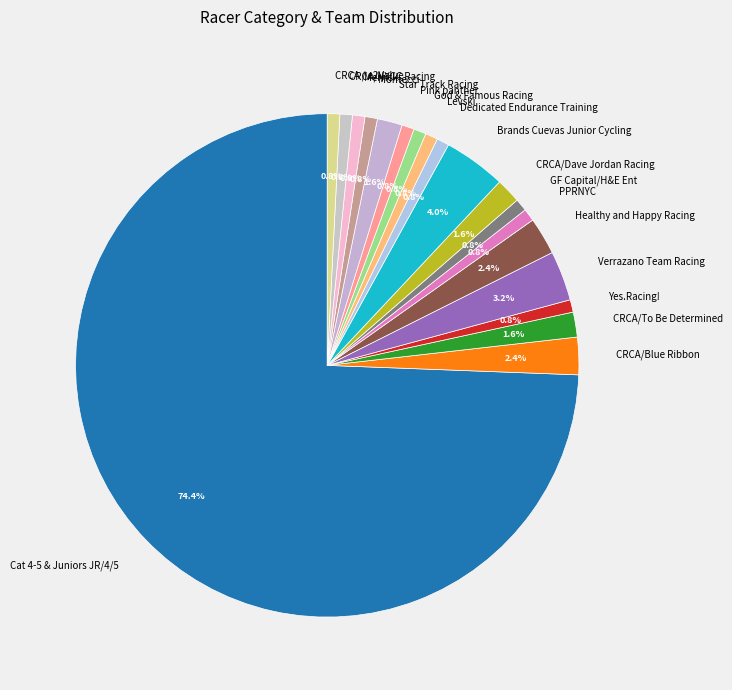

What is the ratio of the value at Star Track Racing to the value at CRCA/Dave Jordan Racing?

1.0